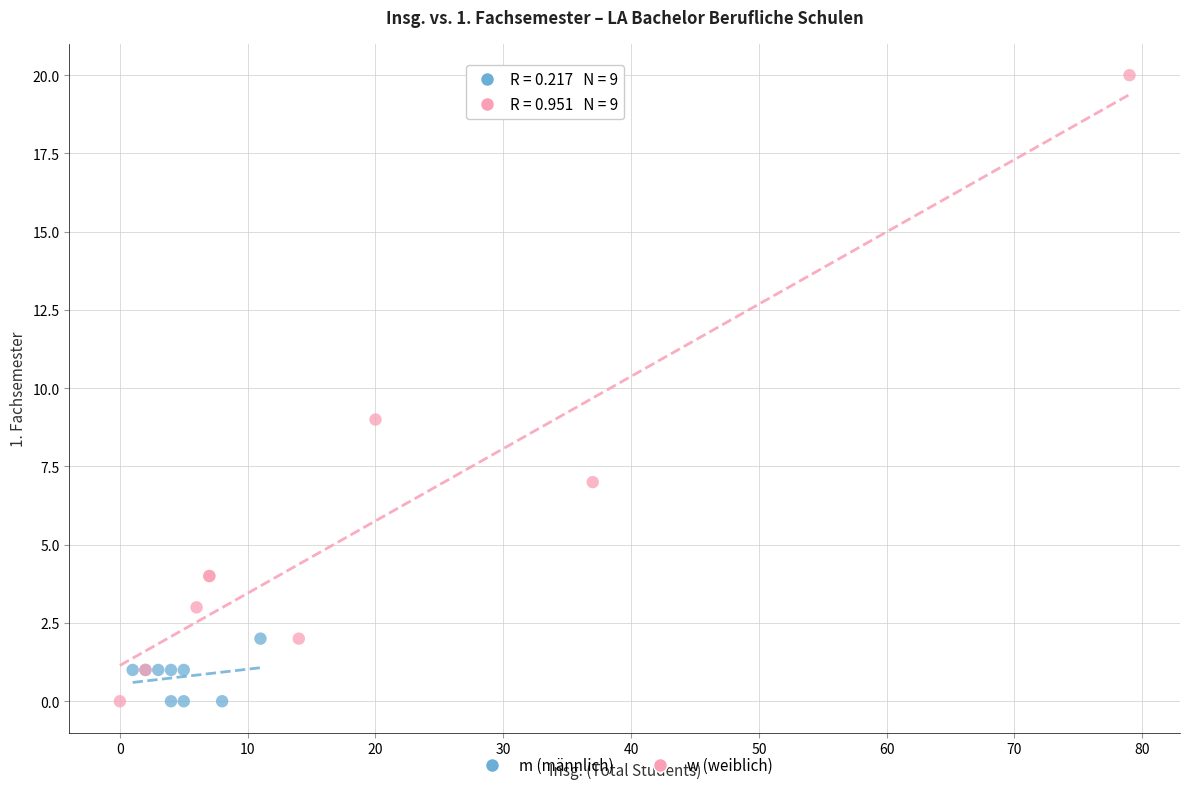

Which series has the largest Y range (max minus min)?

w (weiblich)